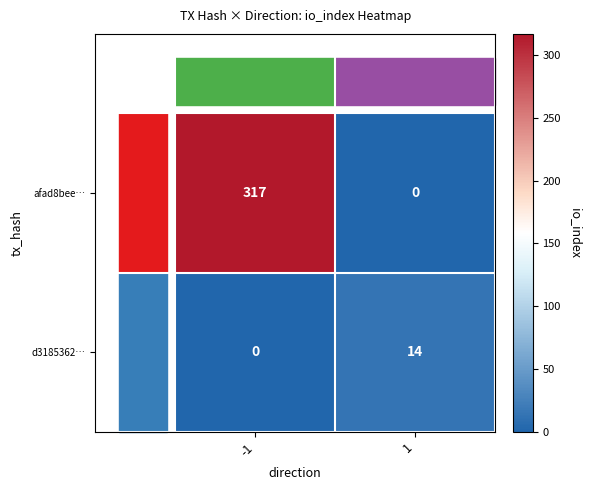

Which series changed the most between -1 and 1?

afad8bee…